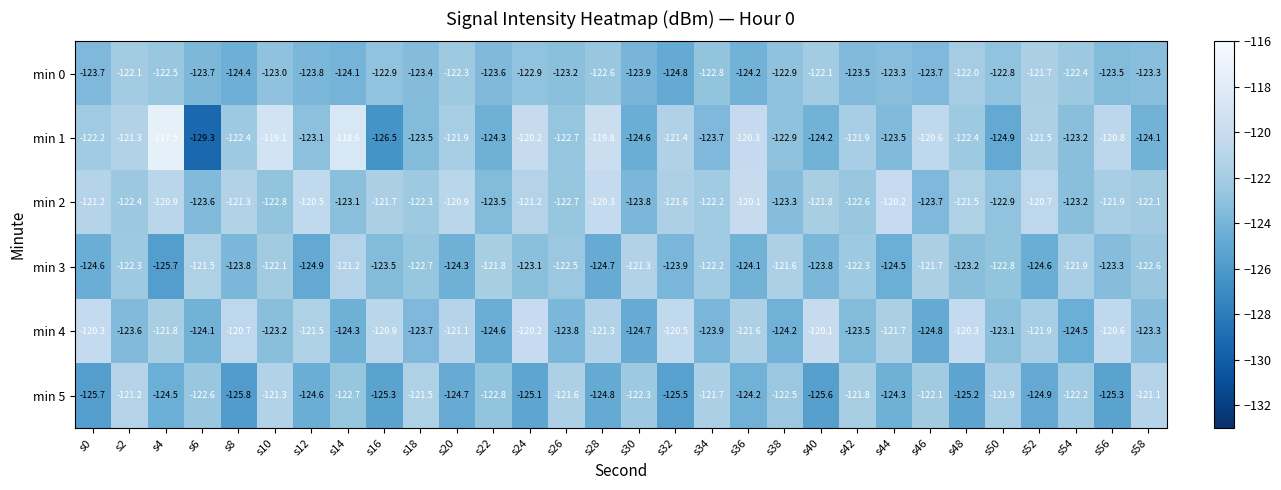

Which series has the largest total across all categories?

min 2